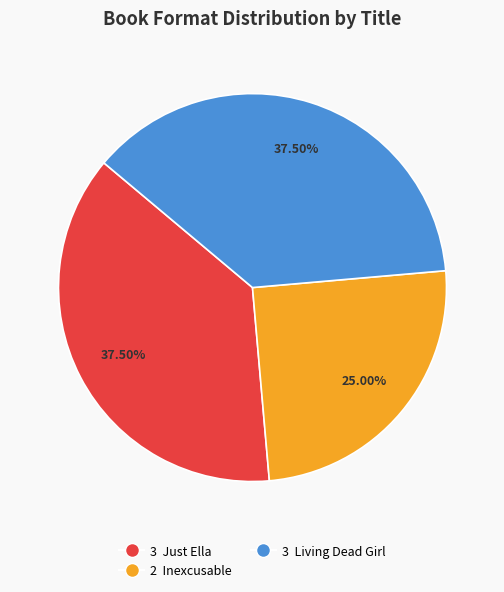

Is there a majority slice in this chart?

No